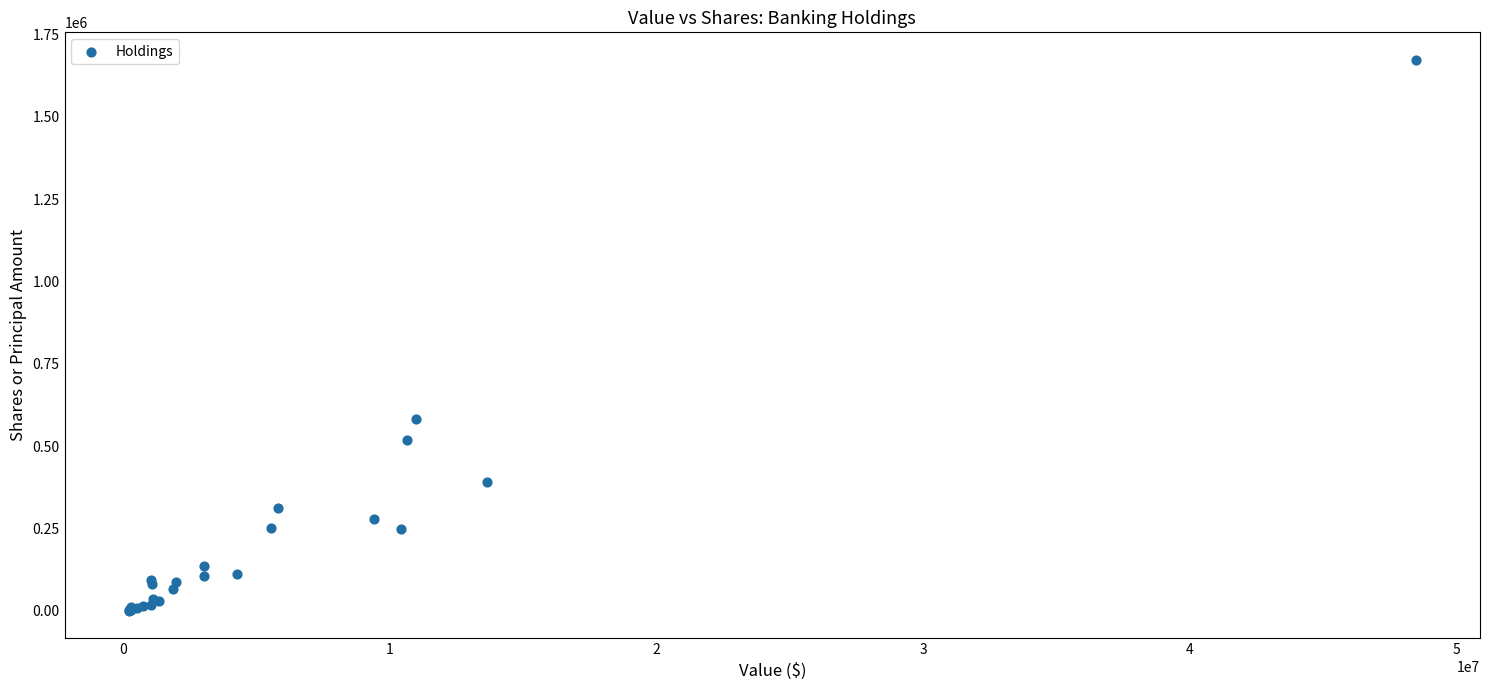

What Y value in the scatter plot is closest to 836807?

583320